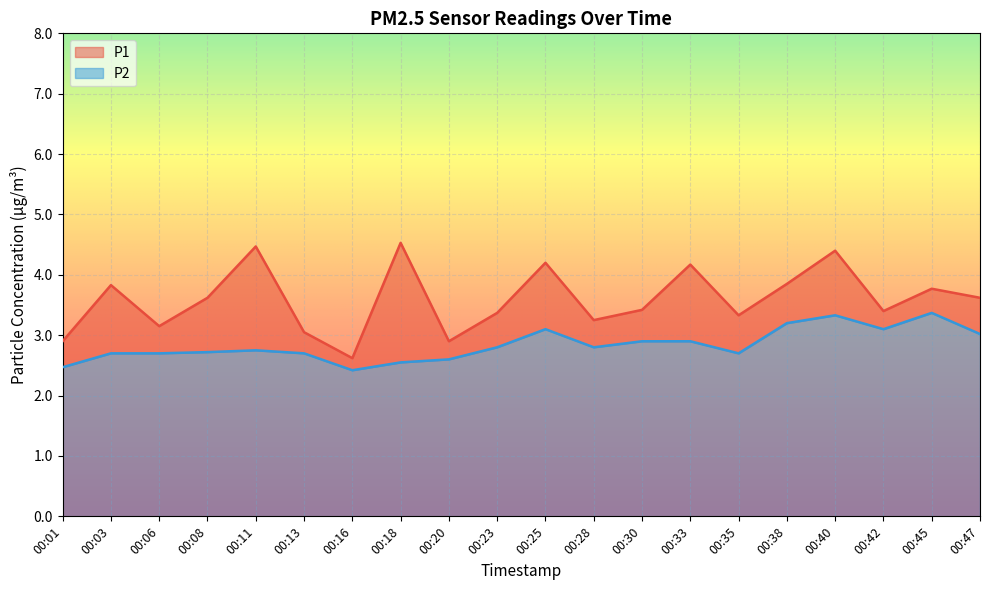

Rank the series at 00:25 from highest to lowest value.

P1, P2